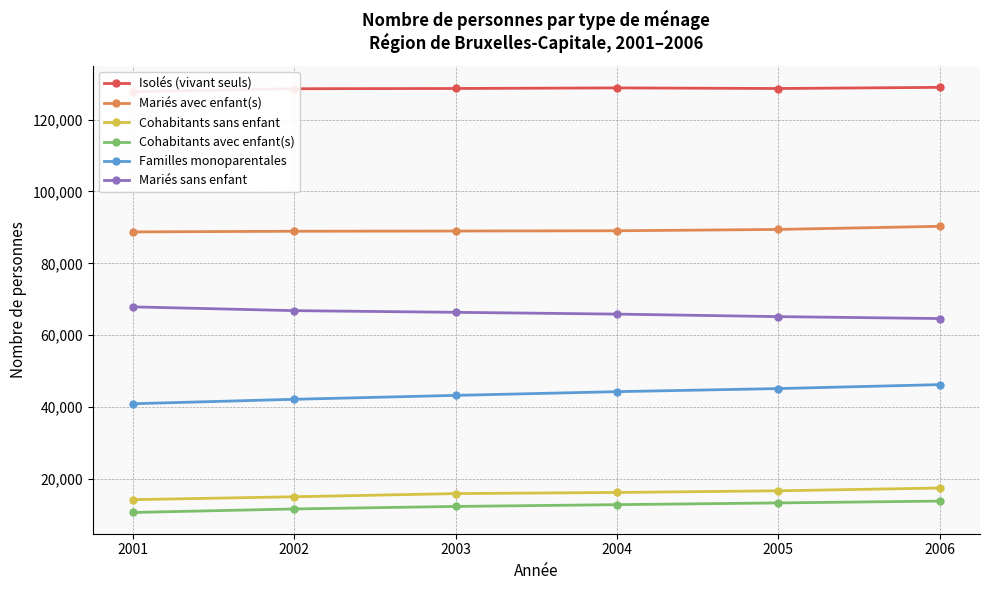

What is the difference between the second highest and minimum values in the Cohabitants sans enfant series?

2468